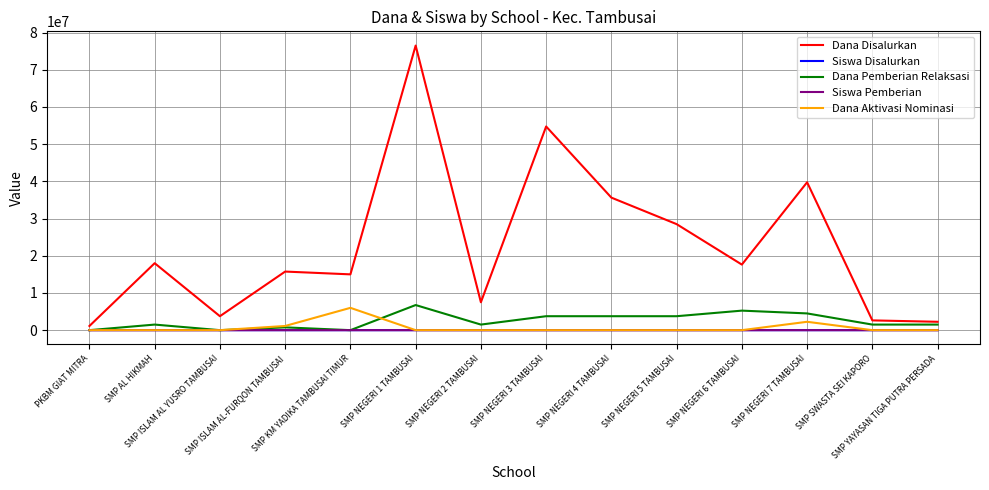

Which series changed the most between SMP NEGERI 6 TAMBUSAI and SMP SWASTA SEI KAPORO?

Dana Disalurkan